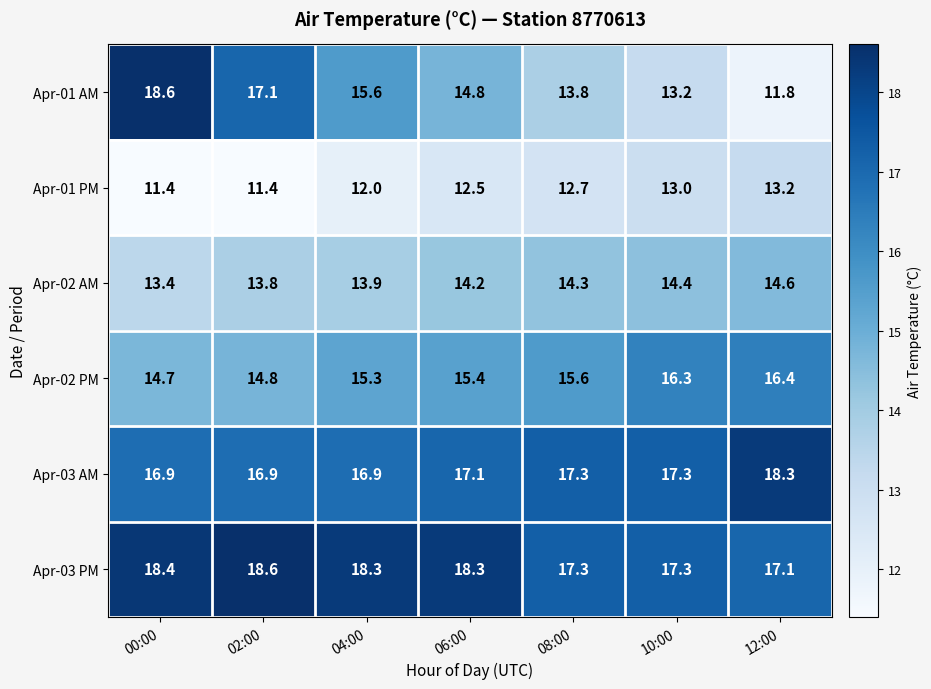

Which category has the lowest value in the Apr-02 AM series?

00:00